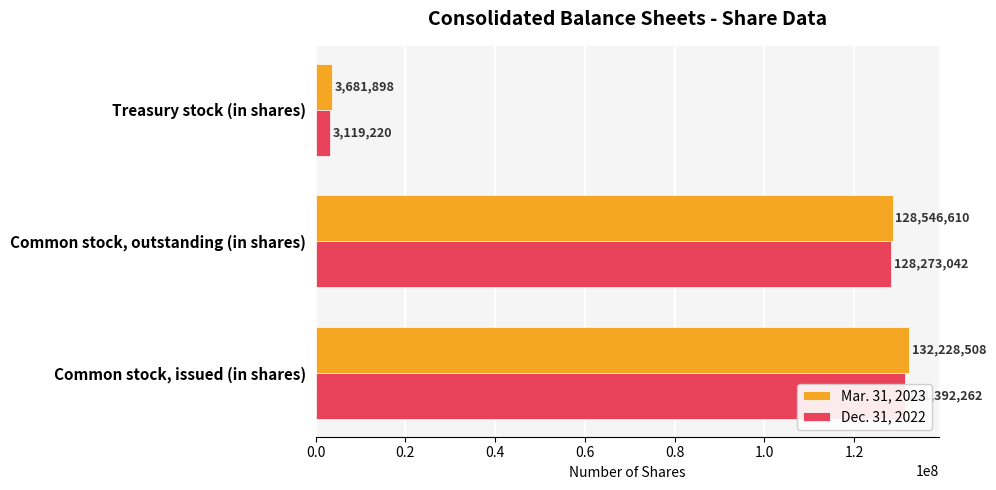

At 0.4, list the series in order from smallest to largest.

Dec. 31, 2022, Mar. 31, 2023